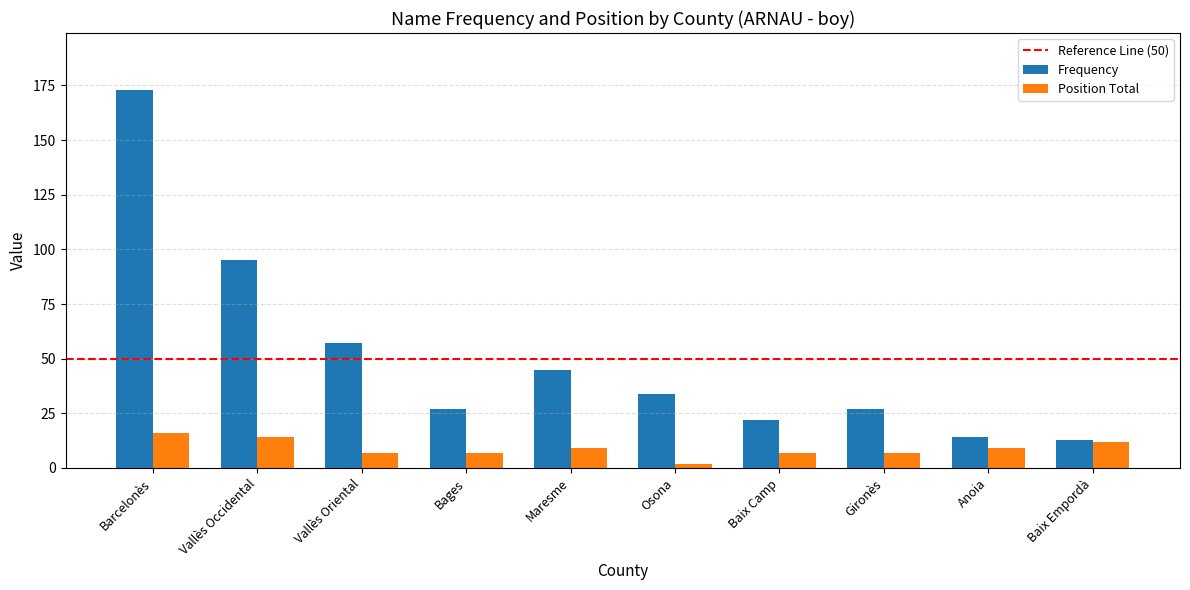

What is the maximum value for Frequency?

173